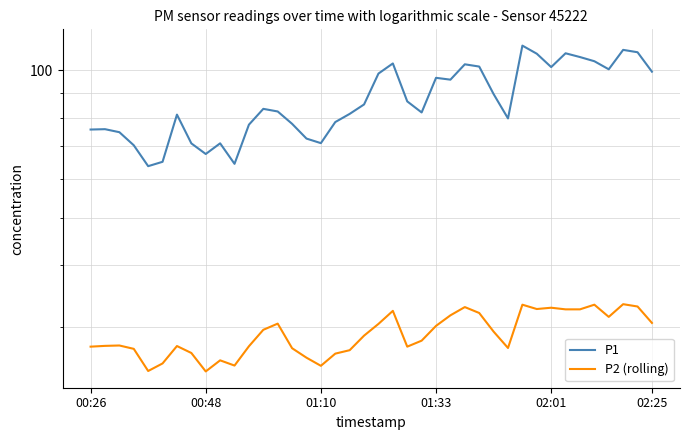

Reading left to right, transcribe all the data shown in this chart.

P1: 75.7	75.8	74.8	70.3	63.8	65.1	81.2	71.0	67.5	71.0	64.5	77.5	83.5	82.4	77.8	72.6	71.0	78.4	81.5	85.2	98.5	103.3	86.4	82.0	96.5	95.7	102.9	101.8	89.5	79.8	112.3	108.1	101.5	108.3	106.5	104.4	100.5	110.1	108.9	99.4
P2 (rolling): 27.3	27.4	27.4	27.0	24.4	25.2	27.4	26.5	24.3	25.6	25.0	27.4	29.6	30.4	27.1	25.9	24.9	26.4	26.9	28.8	30.4	32.3	27.3	28.1	30.1	31.6	32.9	32.0	29.3	27.1	33.2	32.6	32.8	32.5	32.5	33.2	31.4	33.3	33.0	30.5